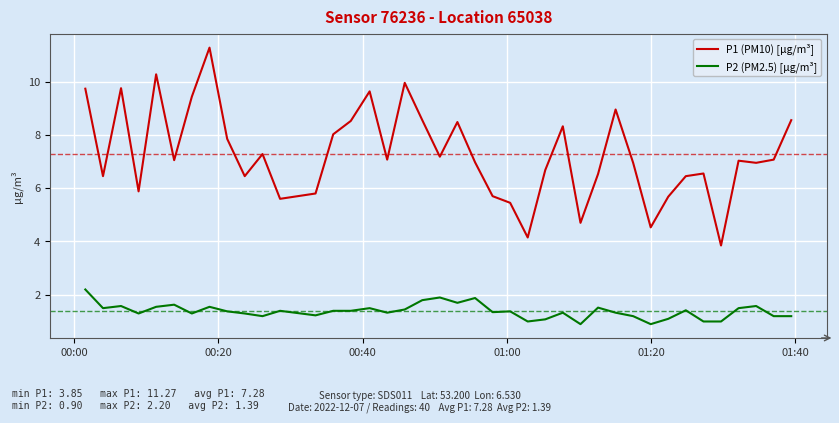

Count the number of categories in the chart.

40